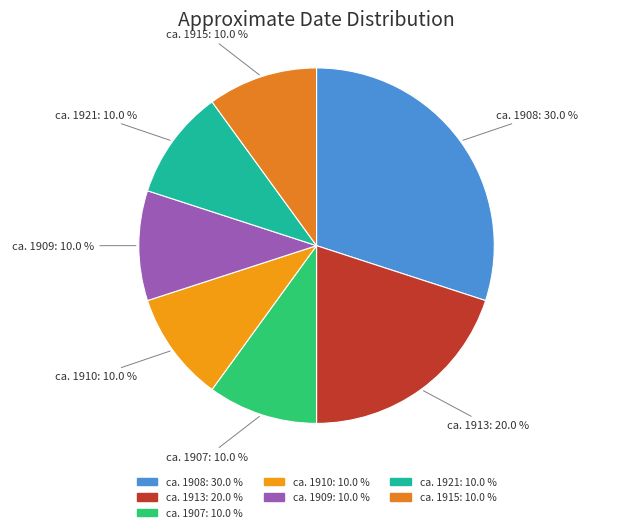

How many slices are in this pie chart?

7